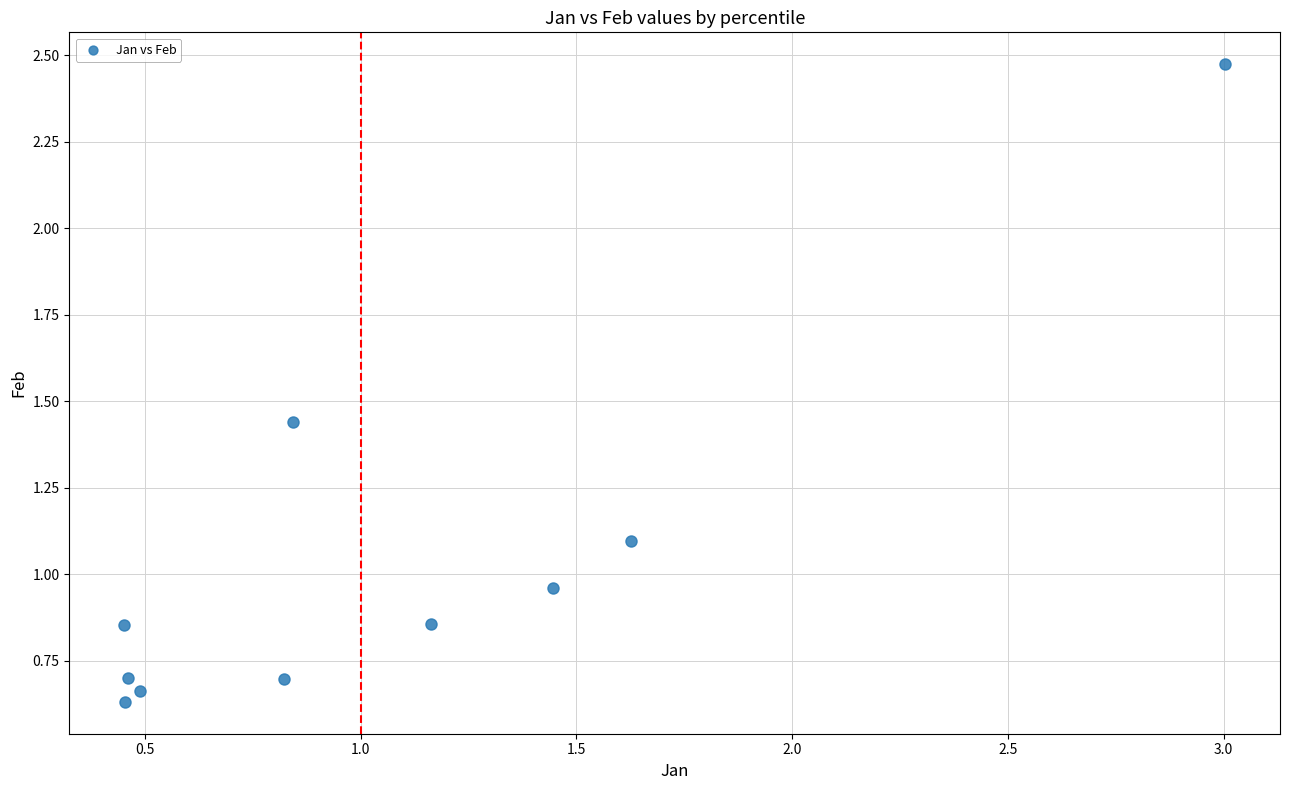

What is the average X value?

1.1